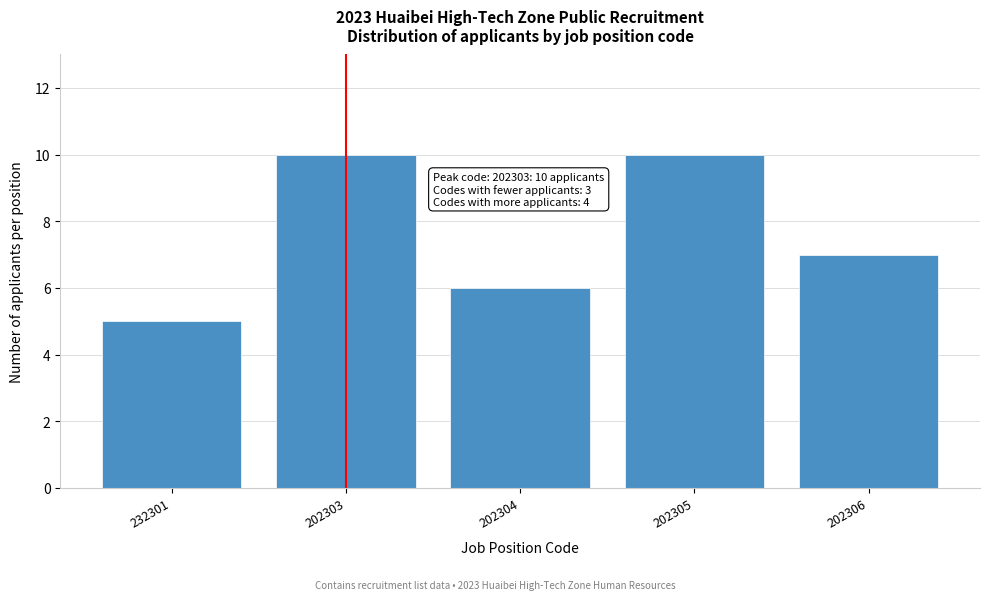

Reading left to right, what are all the values shown in this chart?

5	10	6	10	7